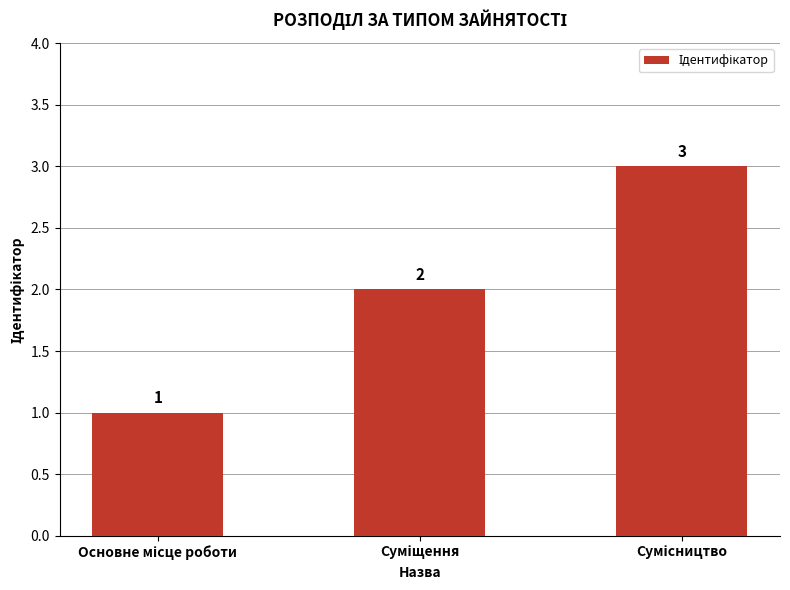

What is the difference between the second highest and minimum values?

1